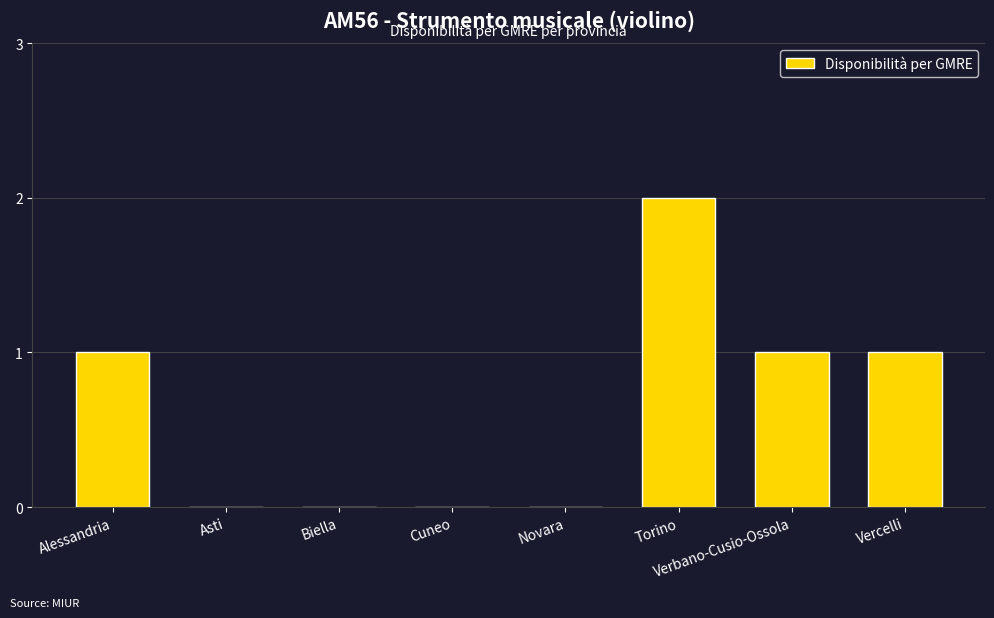

Count the number of categories in the chart.

8